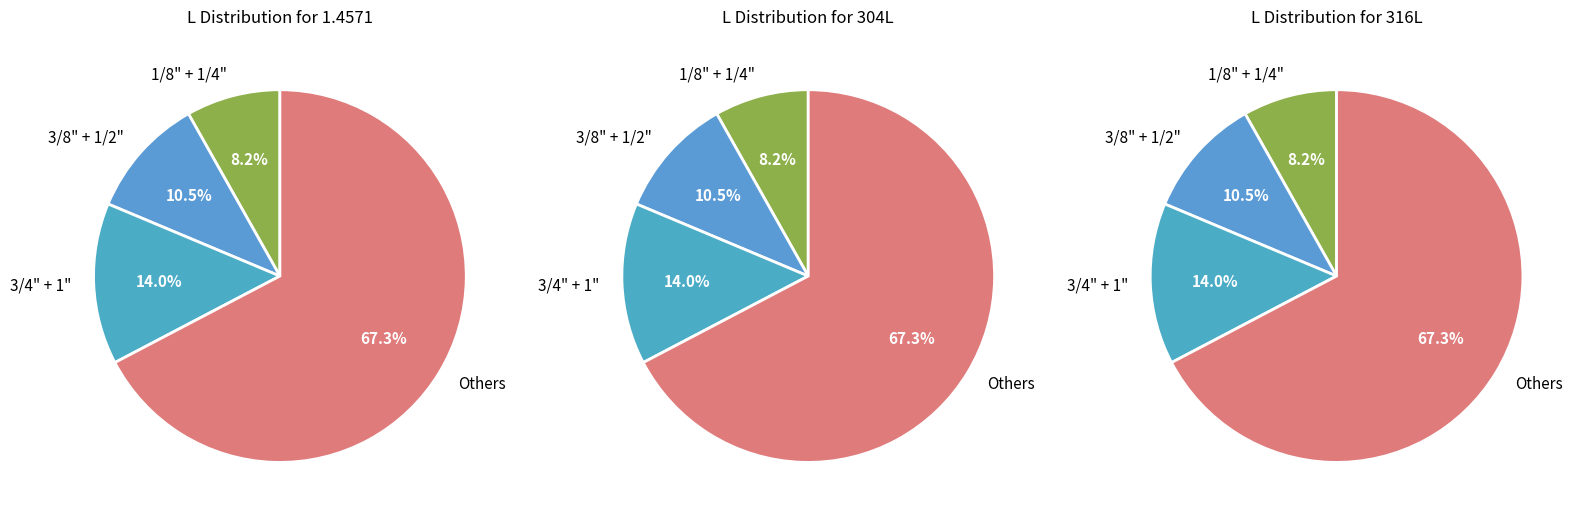

Do 3/4" and 1" together represent more than half of the pie?

No